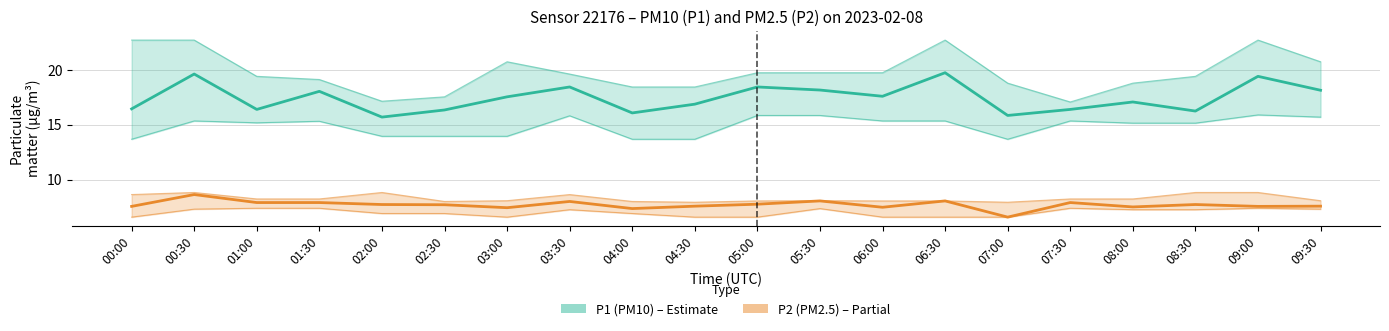

Does the chart display data point markers on the line(s)?

No